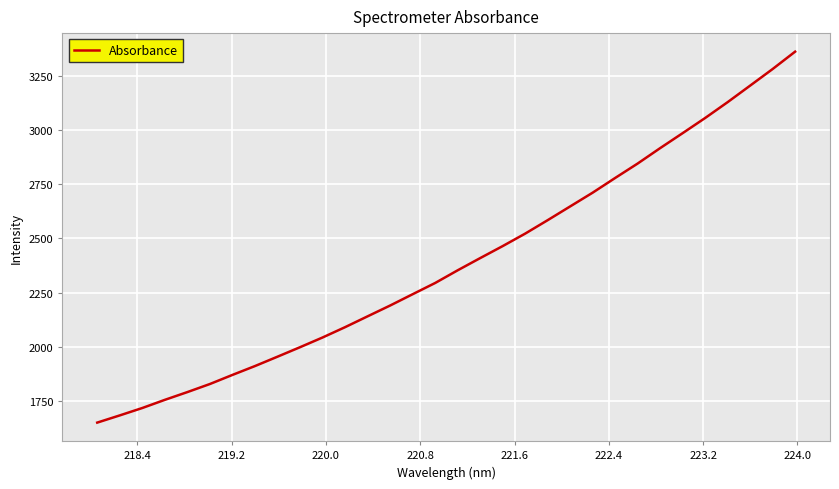

What is the difference between the maximum and minimum values?

1711.3